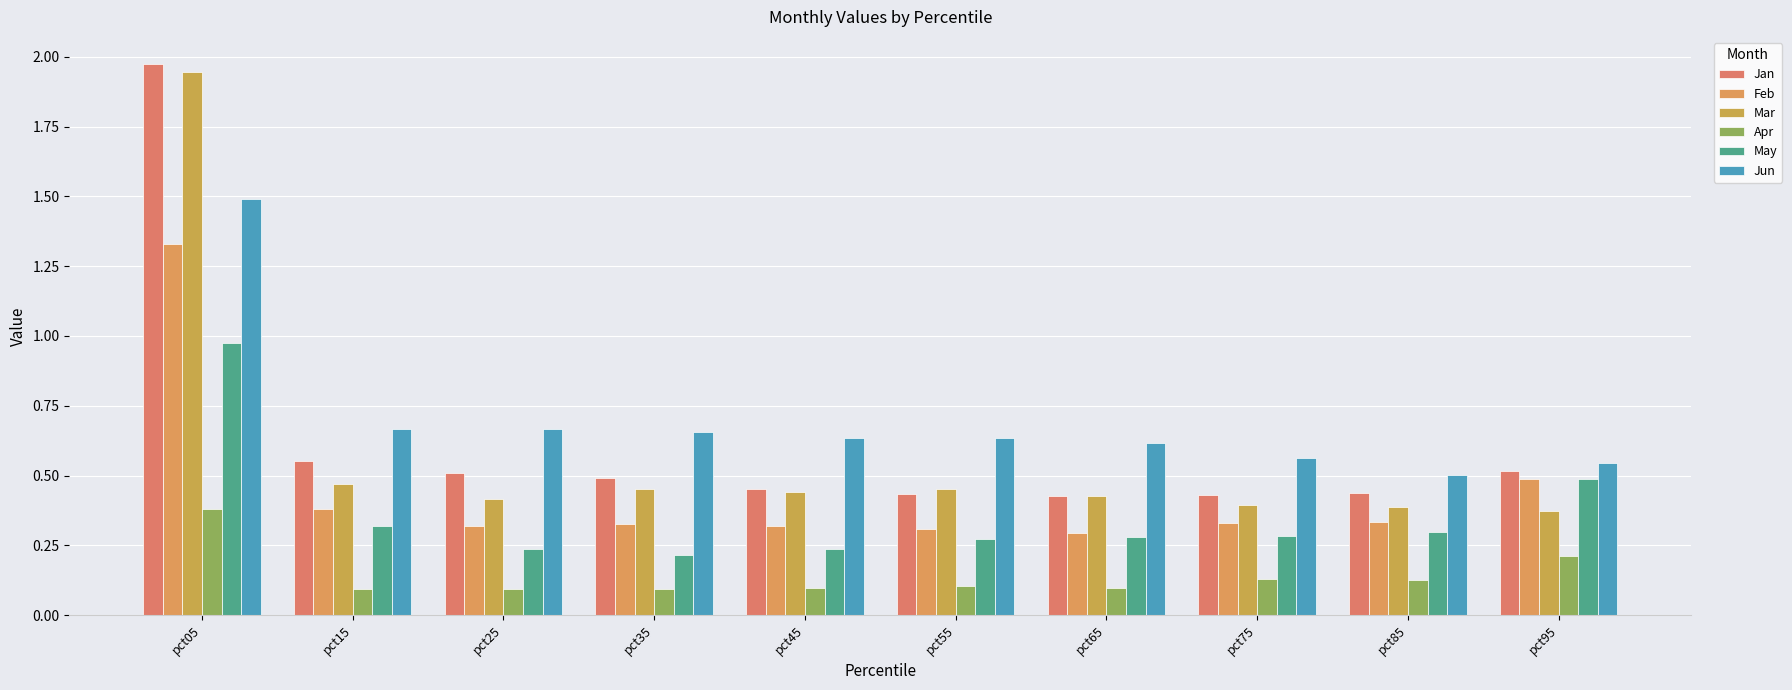

How many bars are there in total?

60